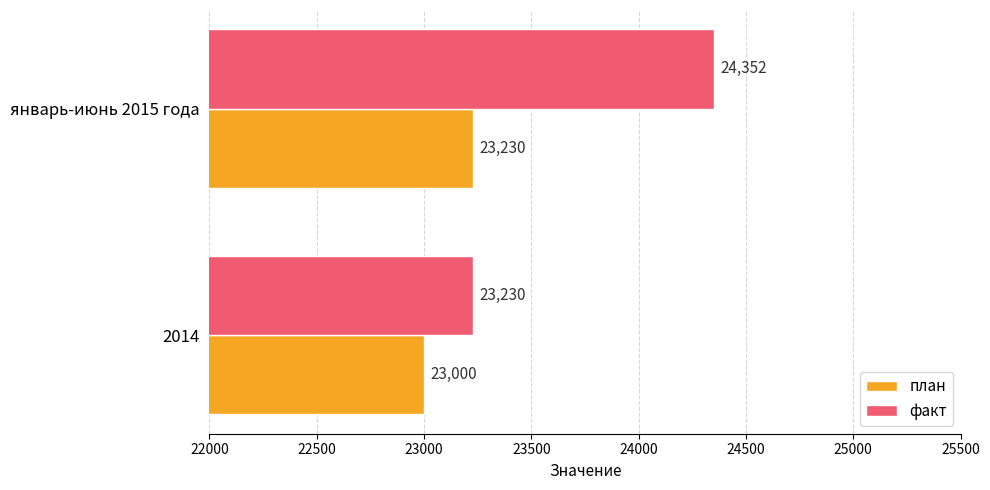

The план series shows 14291 at январь-июнь 2015 года. True or false?

False